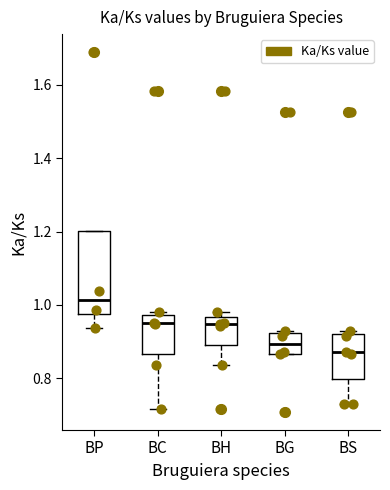

Reading left to right, read every box against the y-axis: the position of its median line, the range the box covers, and the ends of its whiskers. The values are not printed on the chart, so give them approximately, as read against the axis.

BP: median 1.02, box 0.98 to 1.20, whiskers 0.94 to 1.20
BC: median 0.94, box 0.86 to 0.98, whiskers 0.72 to 0.98 (just above the box's upper edge)
BH: median 0.94, box 0.90 to 0.96, whiskers 0.84 to 0.98
BG: median 0.90, box 0.86 to 0.92, whiskers 0.86 to 0.92
BS: median 0.88, box 0.80 to 0.92, whiskers 0.72 to 0.92 (just above the box's upper edge)